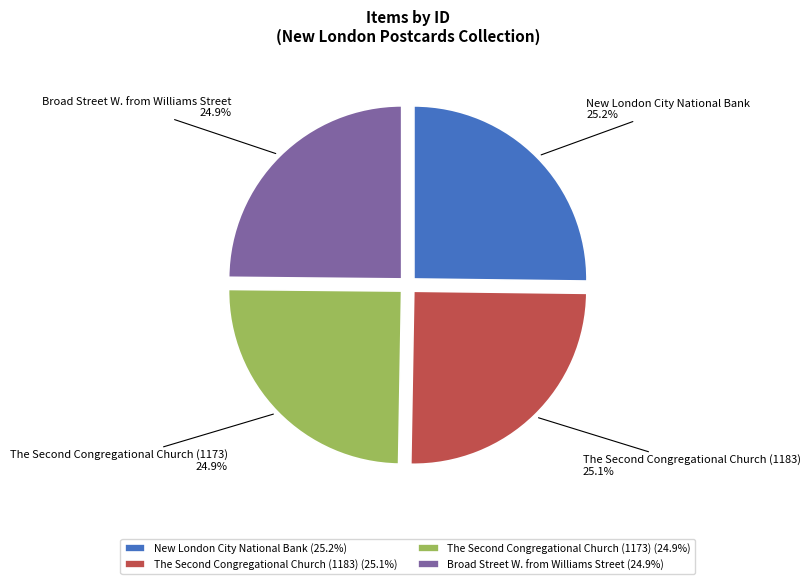

To the nearest percent, what is the average slice percentage?

25%